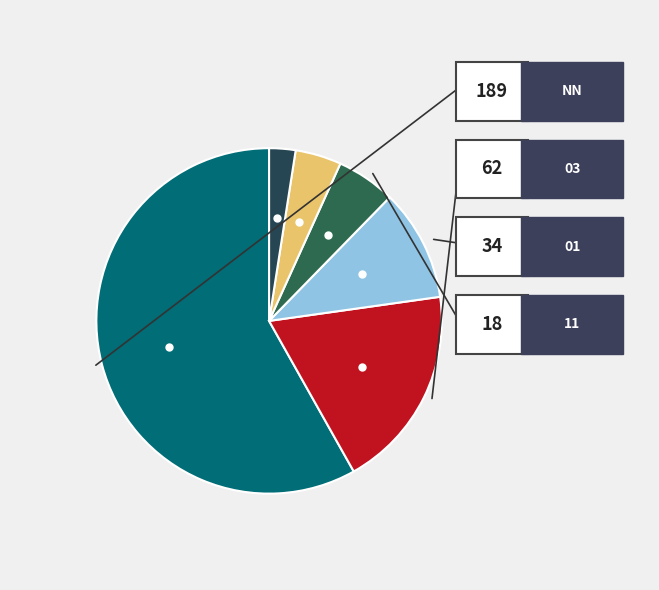

Count the number of slices in the pie.

6